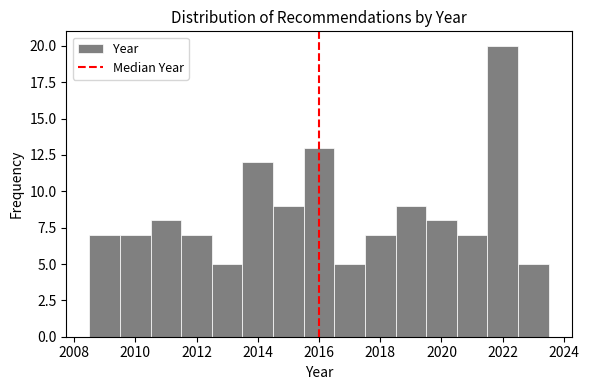

How tall is the bar that spans 2021.5 to 2022.5 on the x-axis? Neither the bar edges nor the heights are printed on the chart, so give them approximately, as read against the axes.

20